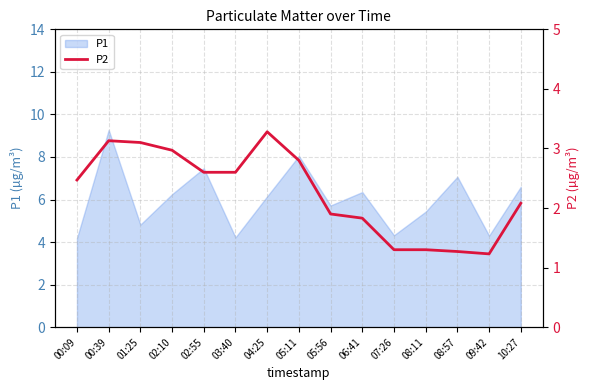

The value at 10:27 is 3.5. True or false?

False